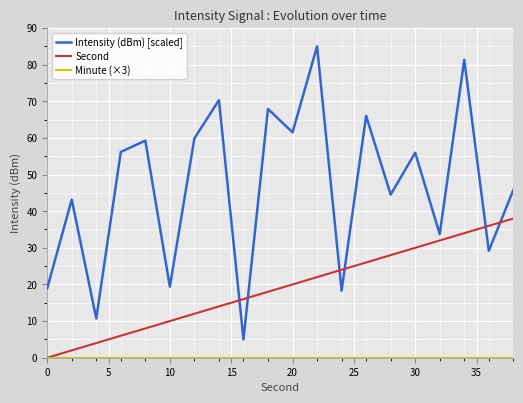

Which series has the largest range (max minus min)?

Intensity (dBm) [scaled]